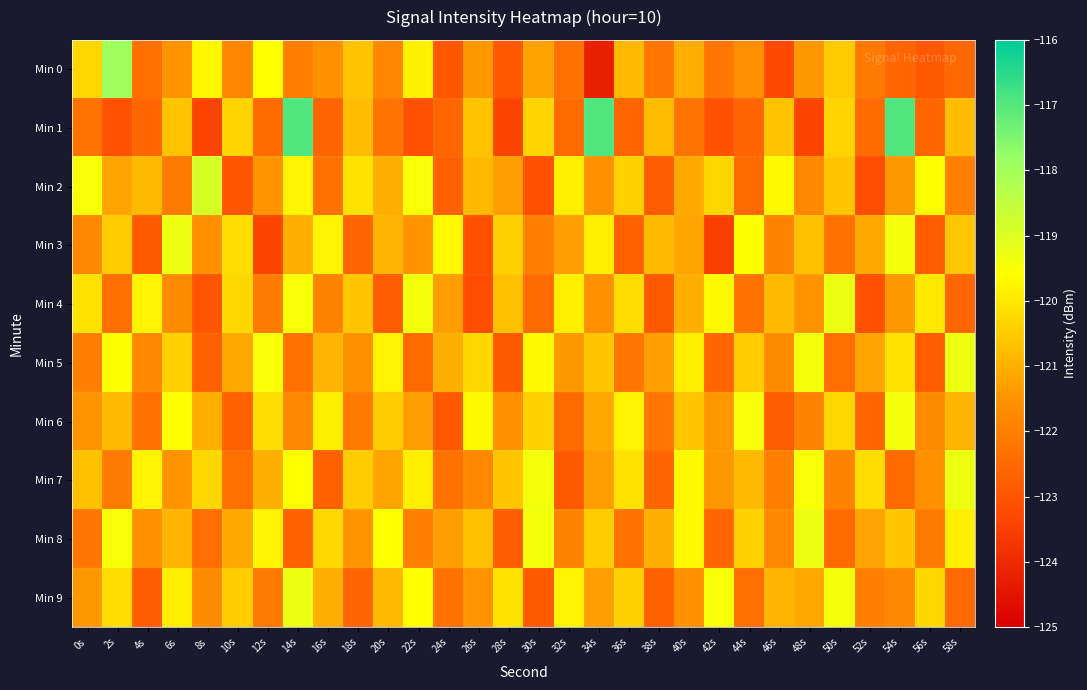

List the series in order of their peak value, highest first.

Min 1, Min 0, Min 2, Min 3, Min 4, Min 5, Min 7, Min 8, Min 9, Min 6